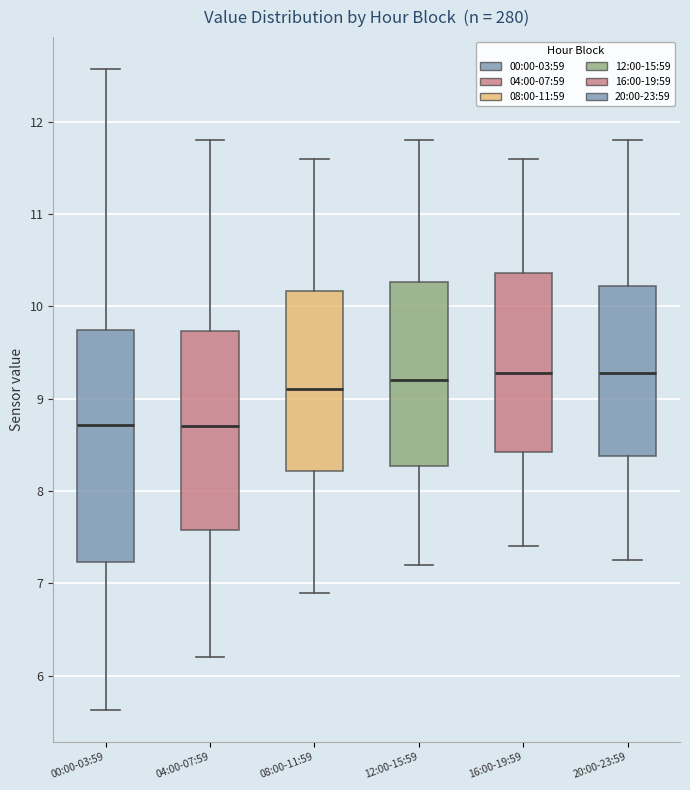

Reading left to right, transcribe this box plot: for each box, give where its median line is, the range the box spans, and where its two whiskers end, as read against the y-axis. The values are not printed on the chart, so give them approximately, as read against the axis.

00:00-03:59: median 8.7, box 7.2 to 9.7, whiskers 5.6 to 12.6
04:00-07:59: median 8.7, box 7.6 to 9.7, whiskers 6.2 to 11.8
08:00-11:59: median 9.1, box 8.2 to 10.2, whiskers 6.9 to 11.6
12:00-15:59: median 9.2, box 8.3 to 10.3, whiskers 7.2 to 11.8
16:00-19:59: median 9.3, box 8.4 to 10.4, whiskers 7.4 to 11.6
20:00-23:59: median 9.3, box 8.4 to 10.2, whiskers 7.3 to 11.8